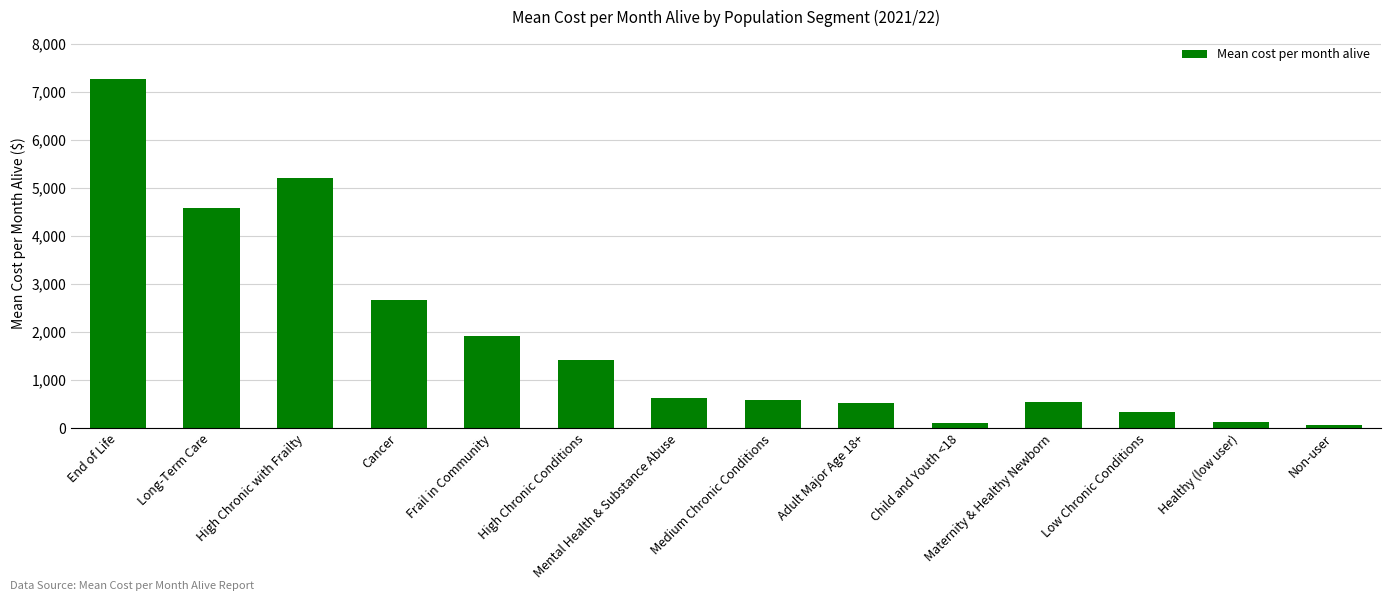

What is the change in value from Long-Term Care to Medium Chronic Conditions?

-4000.4